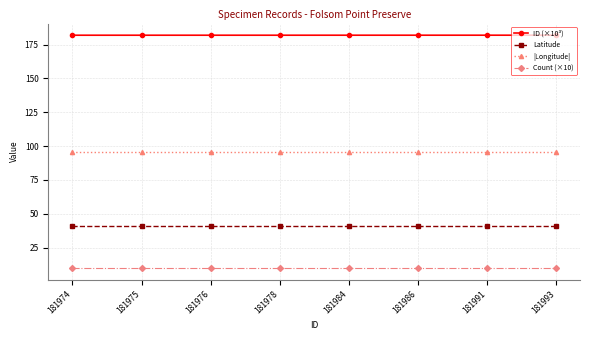

Count the number of categories in the chart.

8